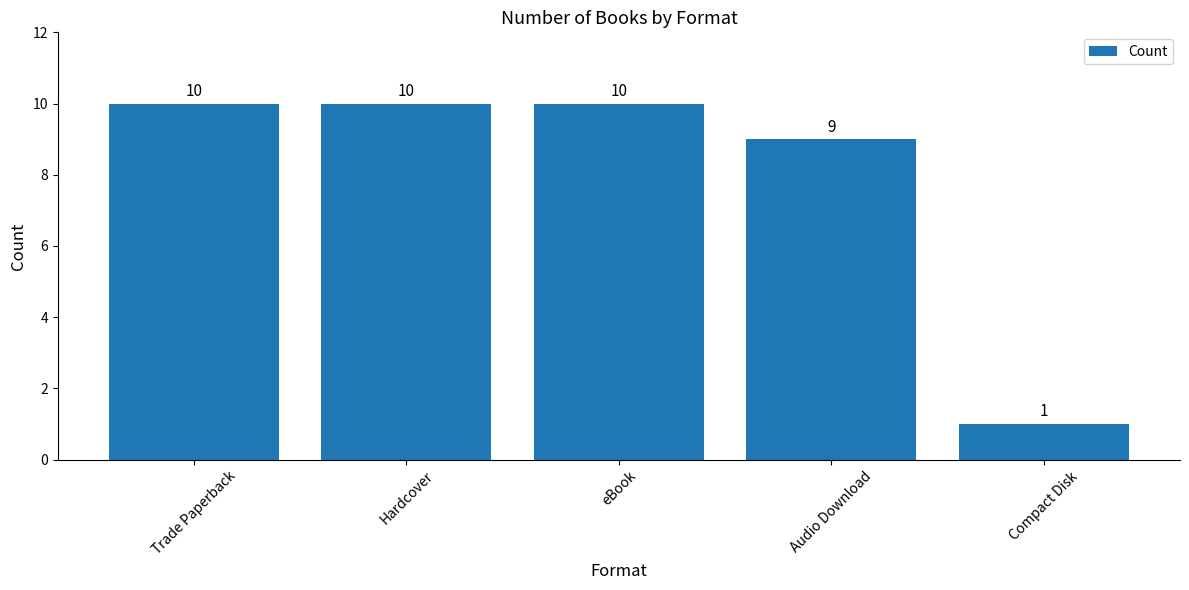

What is the difference between the second highest and minimum values?

9